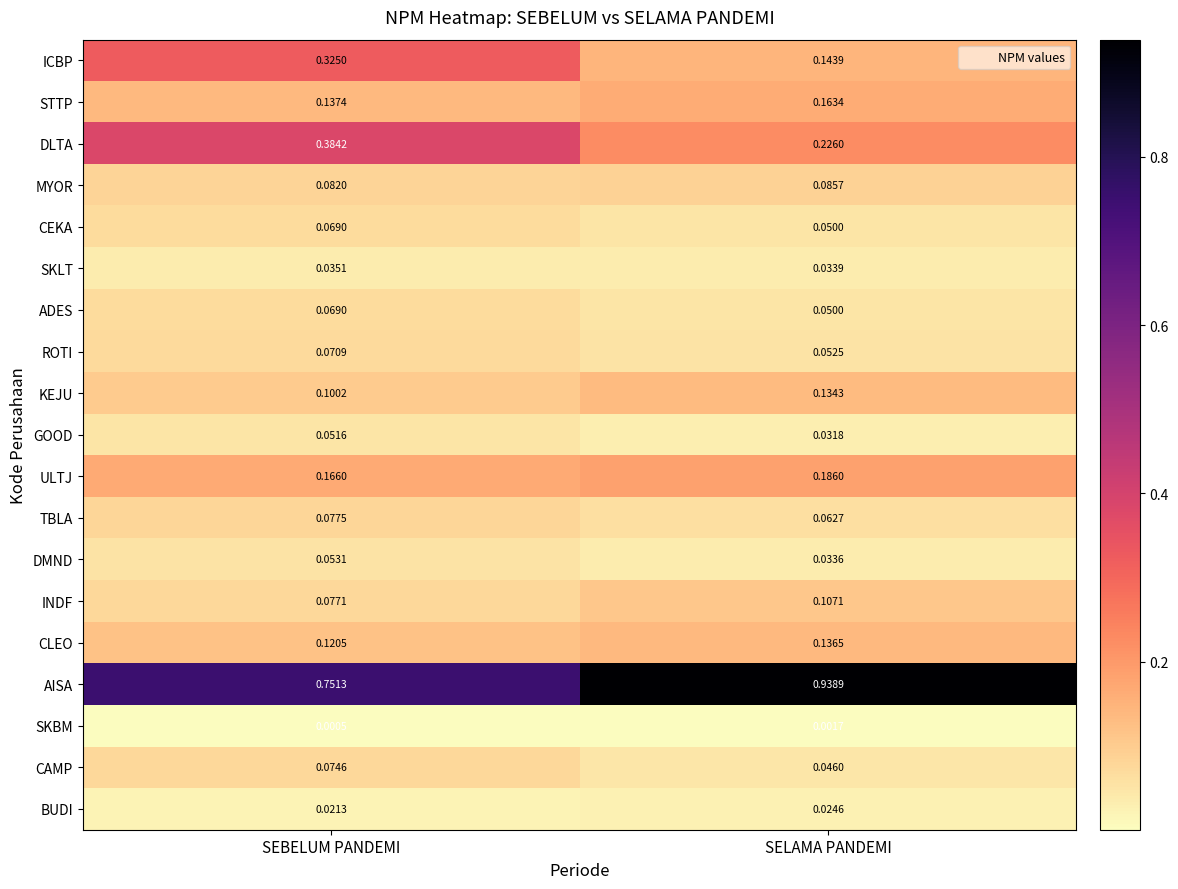

List the labels in order of CAMP value, smallest first.

SELAMA PANDEMI, SEBELUM PANDEMI